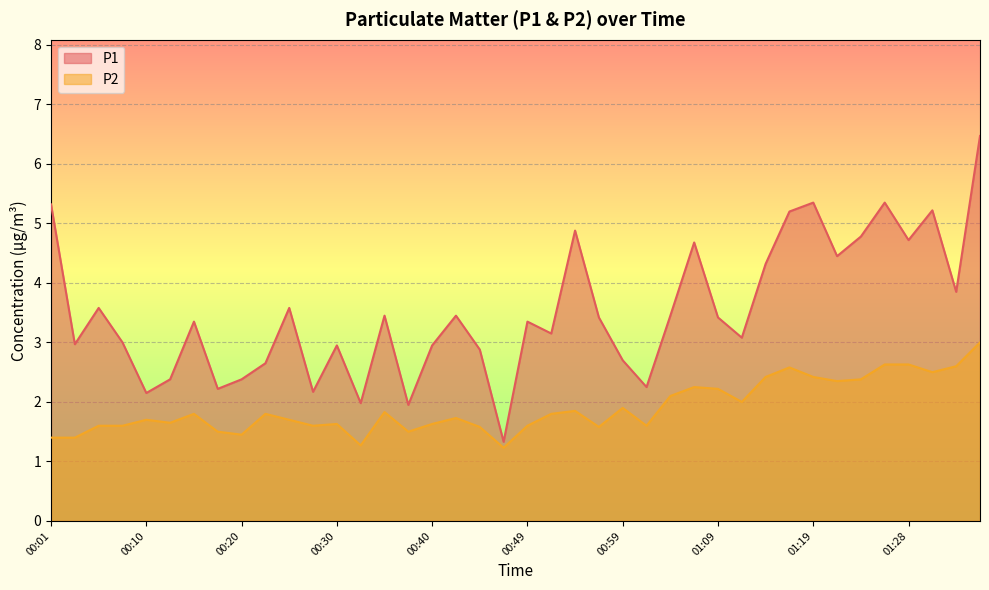

Reading left to right, what are all the values shown in this chart?

P1: 5.3	3.0	3.6	3.0	2.1	2.4	3.4	2.2	2.4	2.6	3.6	2.2	3.0	2.0	3.5	1.9	3.0	3.5	2.9	1.3	3.4	3.1	4.9	3.4	2.7	2.2	3.5	4.7	3.4	3.1	4.3	5.2	5.3	4.5	4.8	5.3	4.7	5.2	3.9	6.5
P2: 1.4	1.4	1.6	1.6	1.7	1.6	1.8	1.5	1.4	1.8	1.7	1.6	1.6	1.3	1.8	1.5	1.6	1.7	1.6	1.2	1.6	1.8	1.9	1.6	1.9	1.6	2.1	2.2	2.2	2.0	2.4	2.6	2.4	2.4	2.4	2.6	2.6	2.5	2.6	3.0